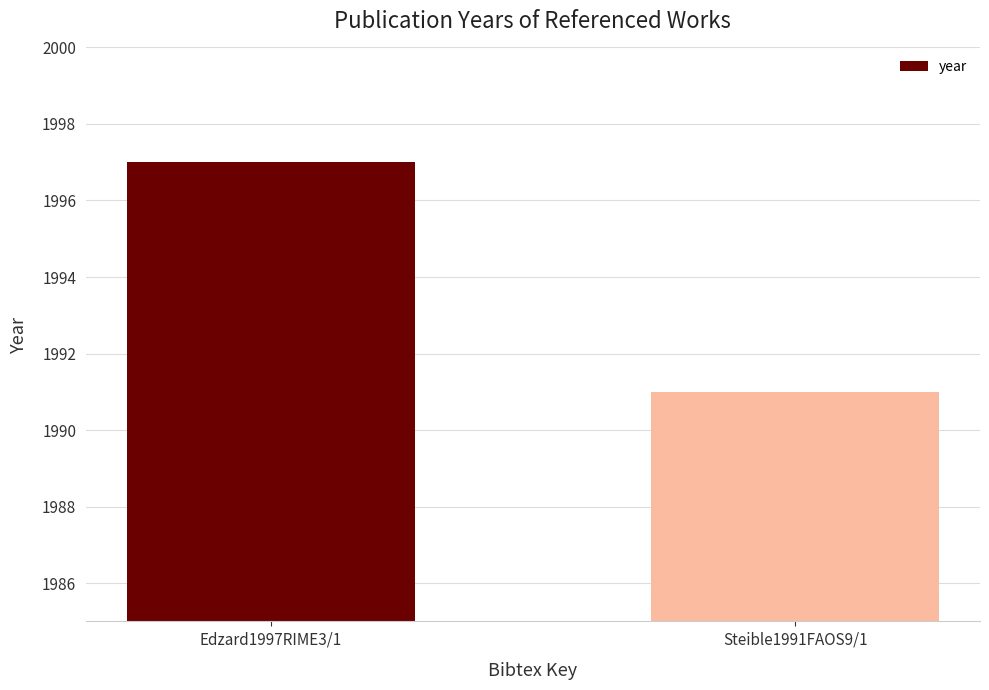

The chart shows a value of 1997 at Edzard1997RIME3/1. True or false?

True